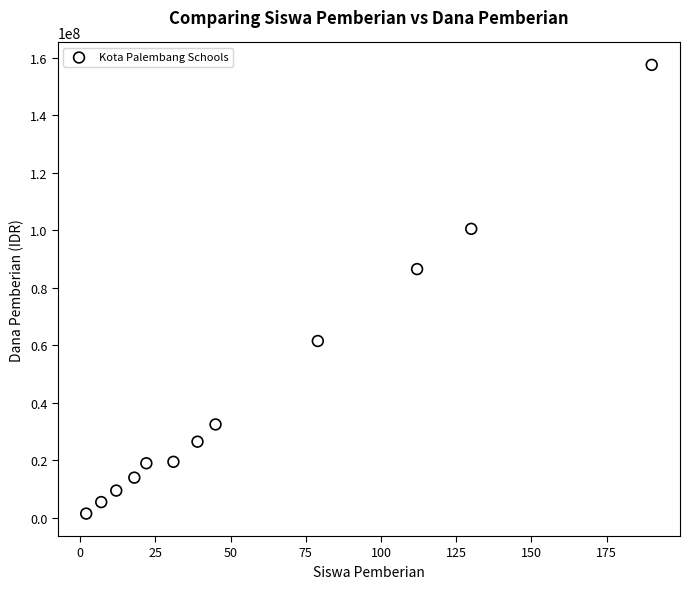

What is the range of X values (max minus min)?

188